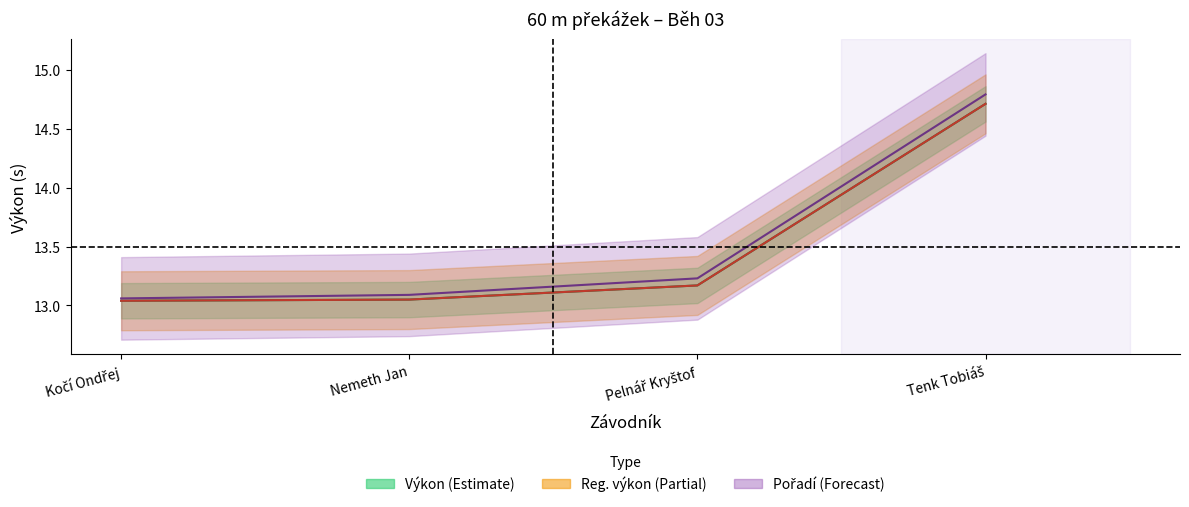

At which category is the sum across all series the highest?

Tenk Tobiáš